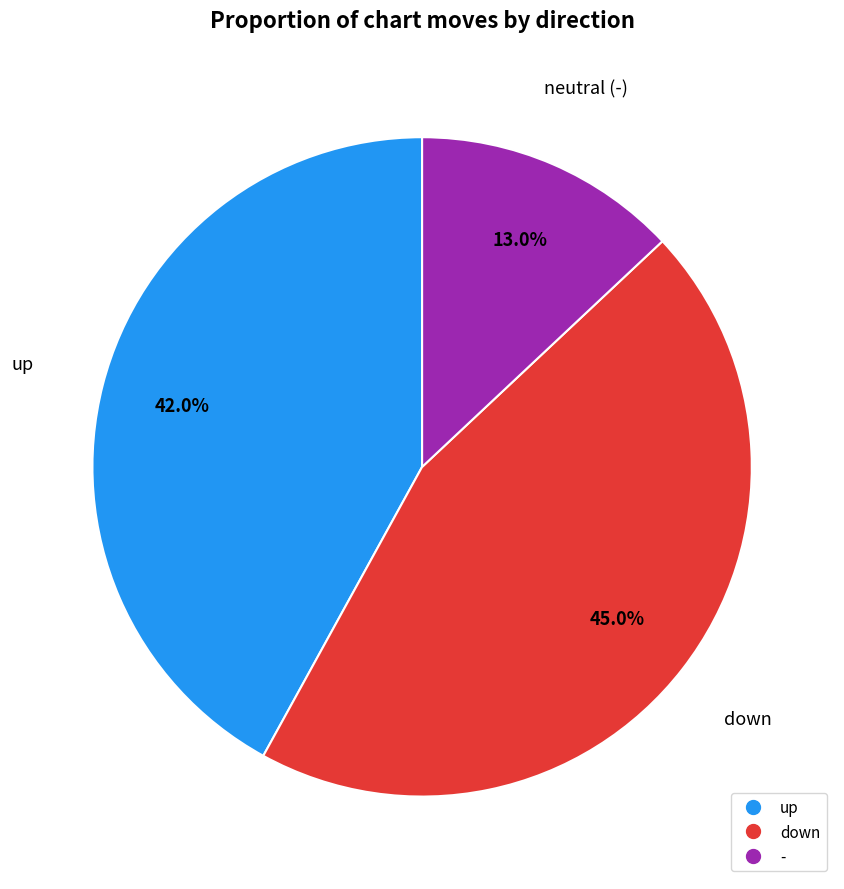

The down slice represents 45% of the pie. True or false?

True